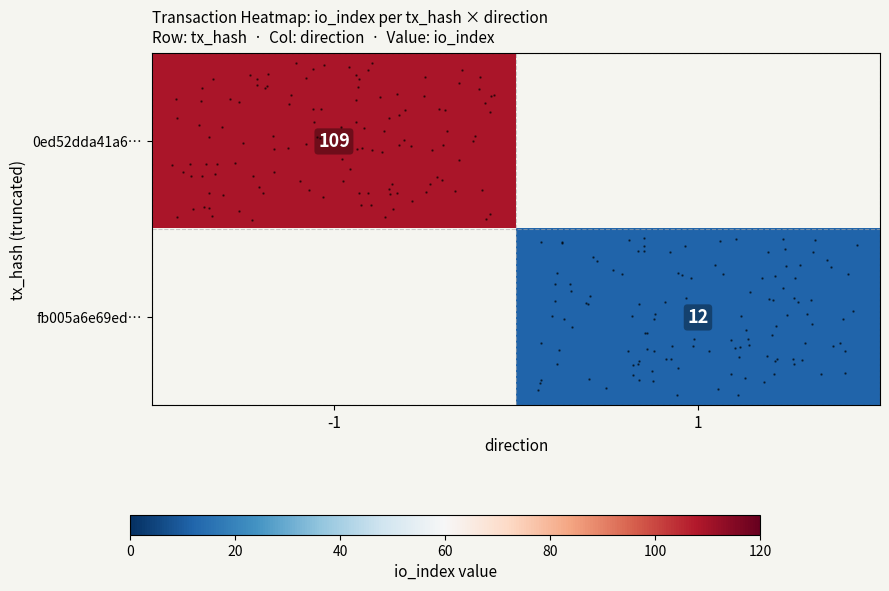

Is it true that row_0 equals 25.3 at -1?

False